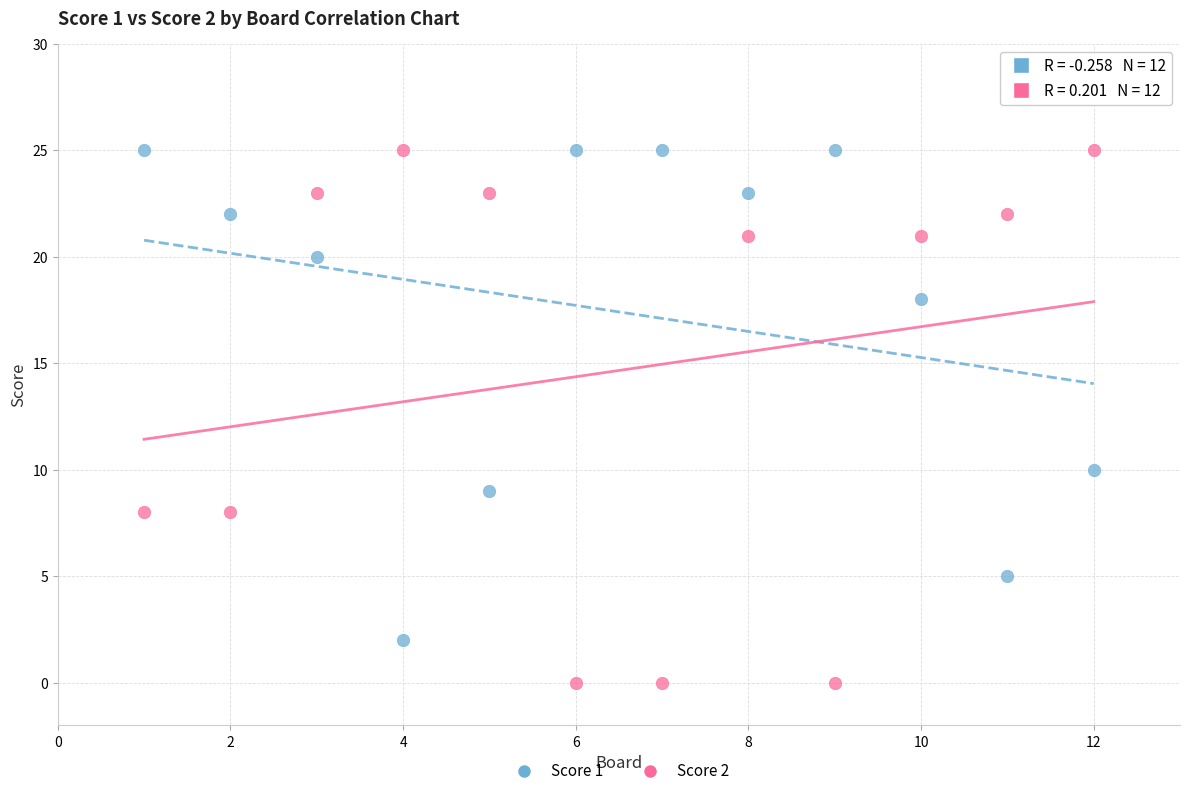

Across all data points, what is the range of Y values (max minus min)?

25